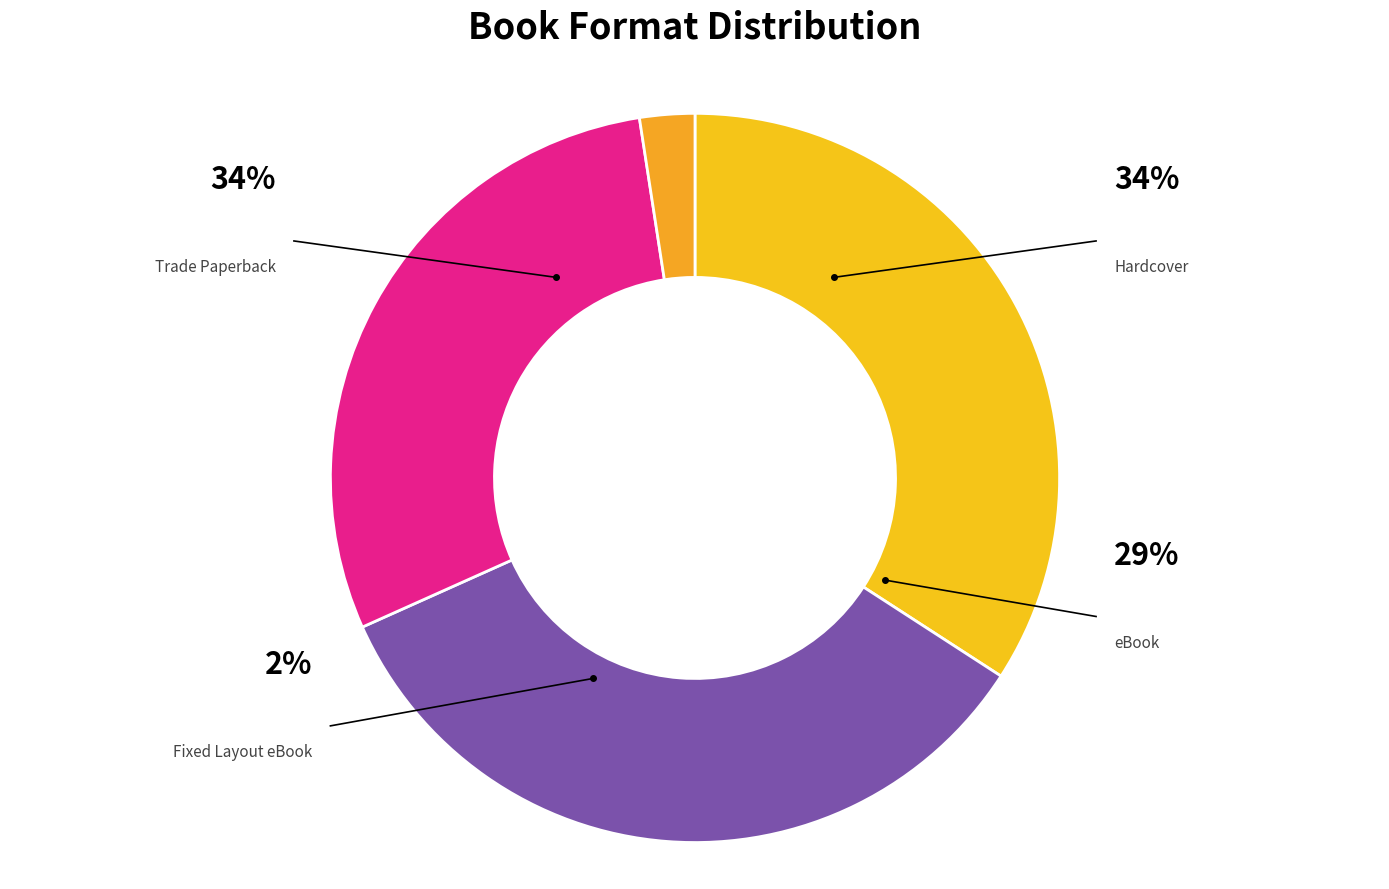

Combined, what portion of the pie is eBook and Fixed Layout eBook?

31.7%